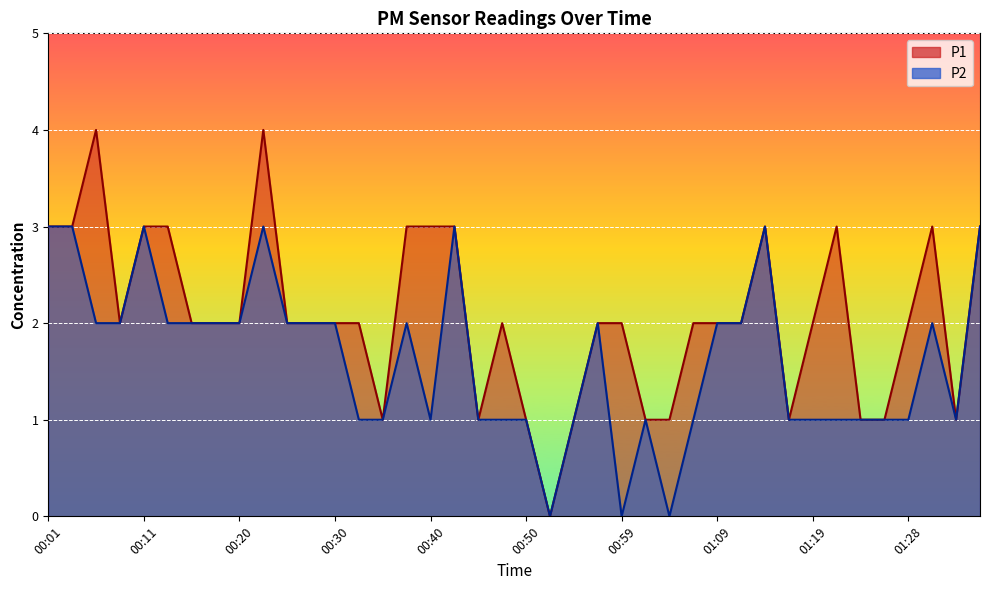

True or false: P1 has a value of 1 at 00:33.

False